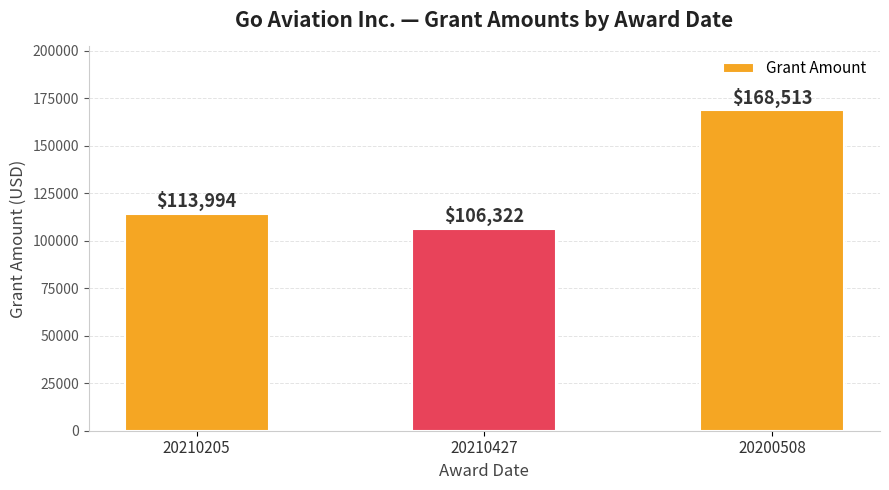

True or false: the data shows 168513 at 20200508.

True